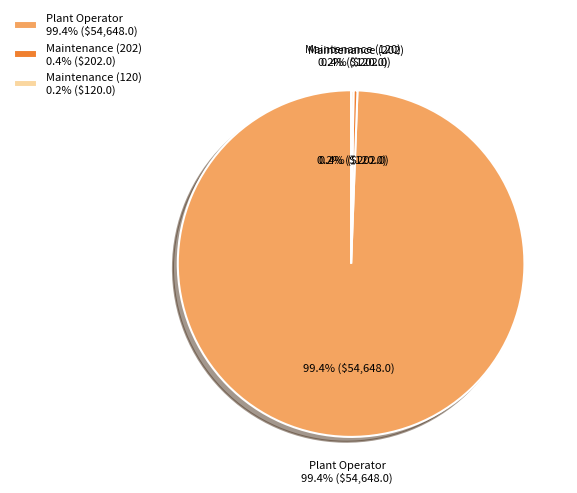

Is Plant Operator the majority of the pie?

Yes